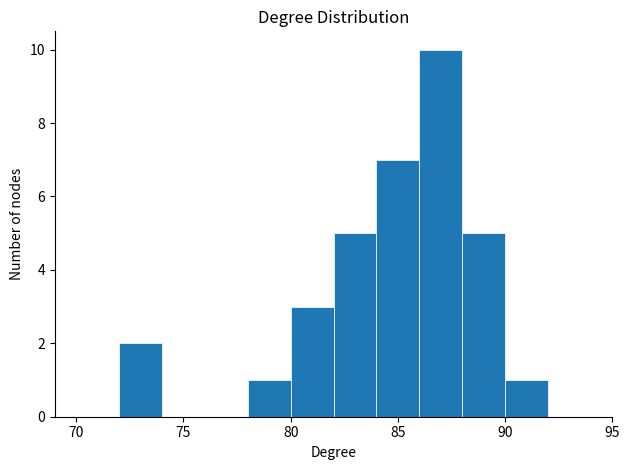

What is the height of the bar covering 82 to 84 on the x-axis? The values are not printed on the chart, so give them approximately, as read against the axis.

5